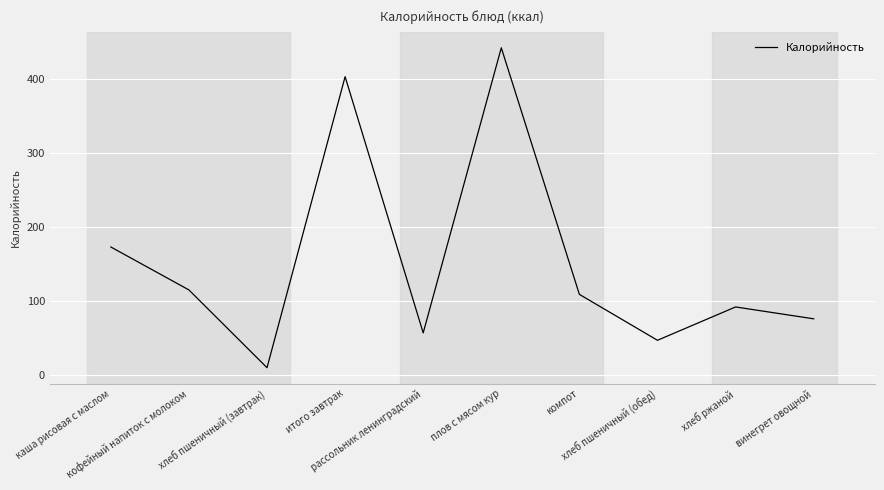

What is the minimum value shown in the chart?

10